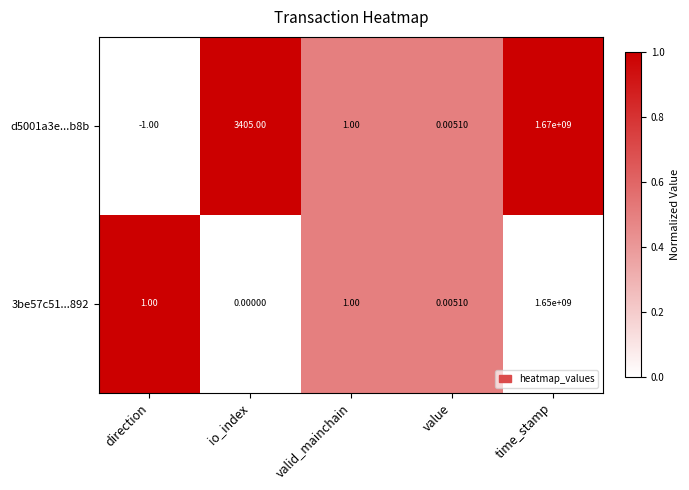

Which series has the largest total across all categories?

d5001a3e...b8b